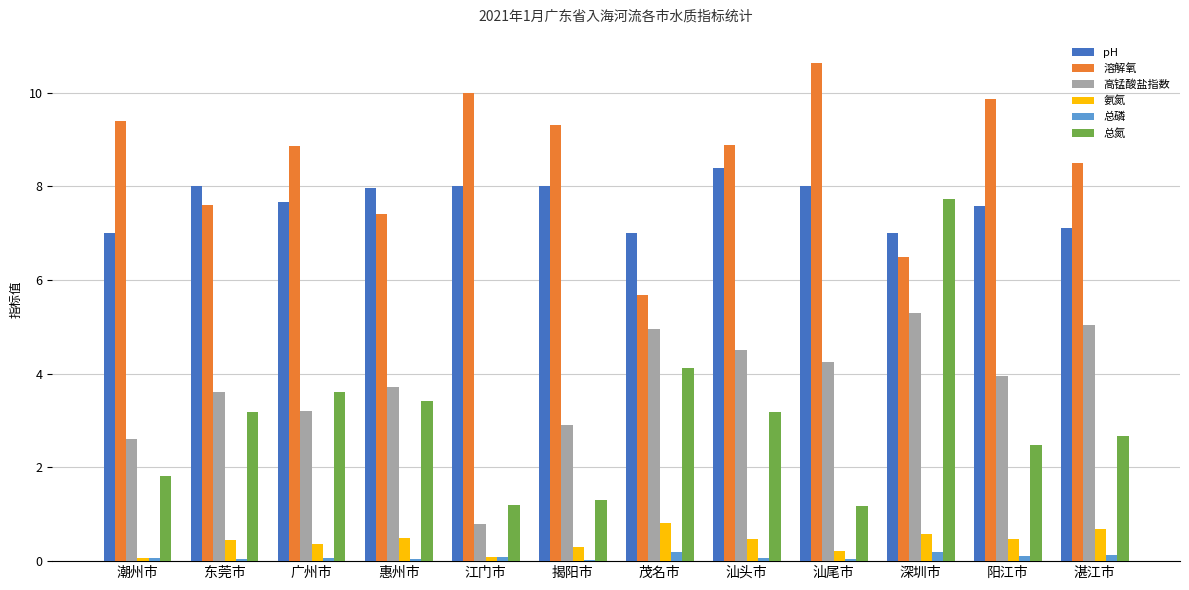

At which category is the sum across all series the highest?

深圳市